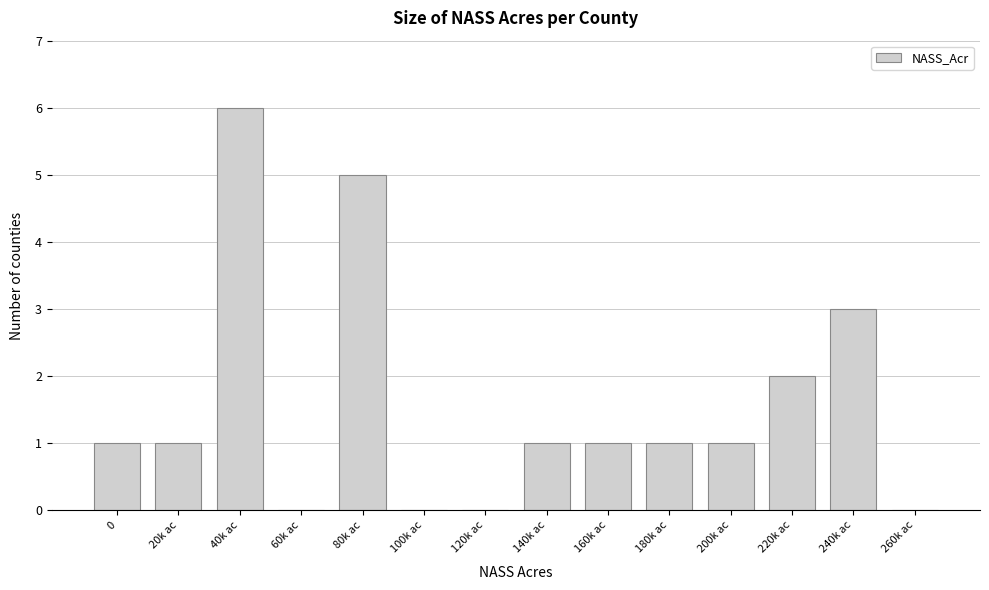

Reading left to right, what are all the values shown in this chart?

0=1	20k ac=1	40k ac=6	60k ac=0	80k ac=5	100k ac=0	120k ac=0	140k ac=1	160k ac=1	180k ac=1	200k ac=1	220k ac=2	240k ac=3	260k ac=0